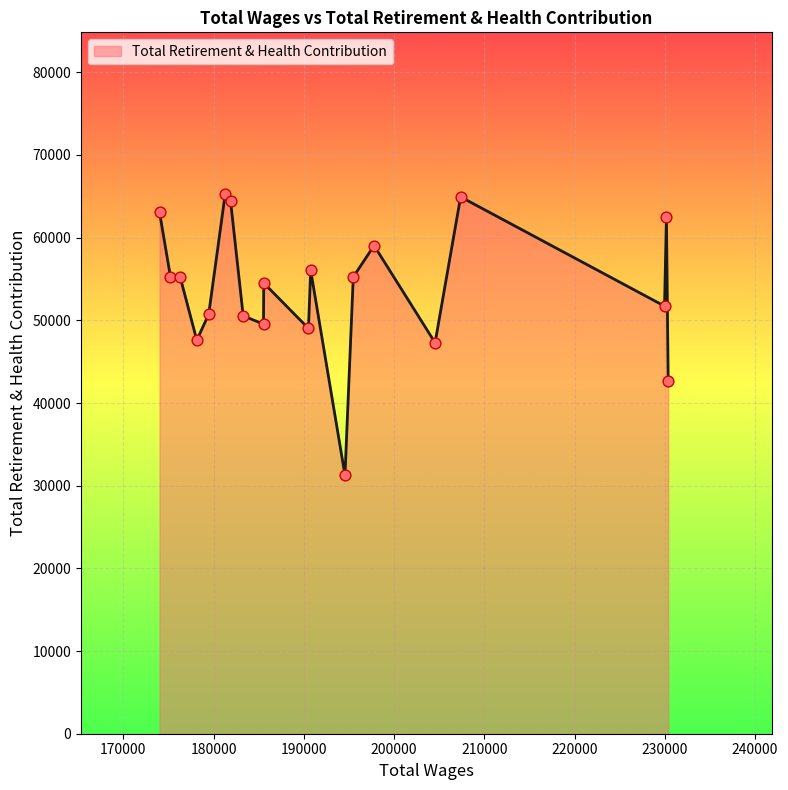

What is the smallest value displayed?

31263